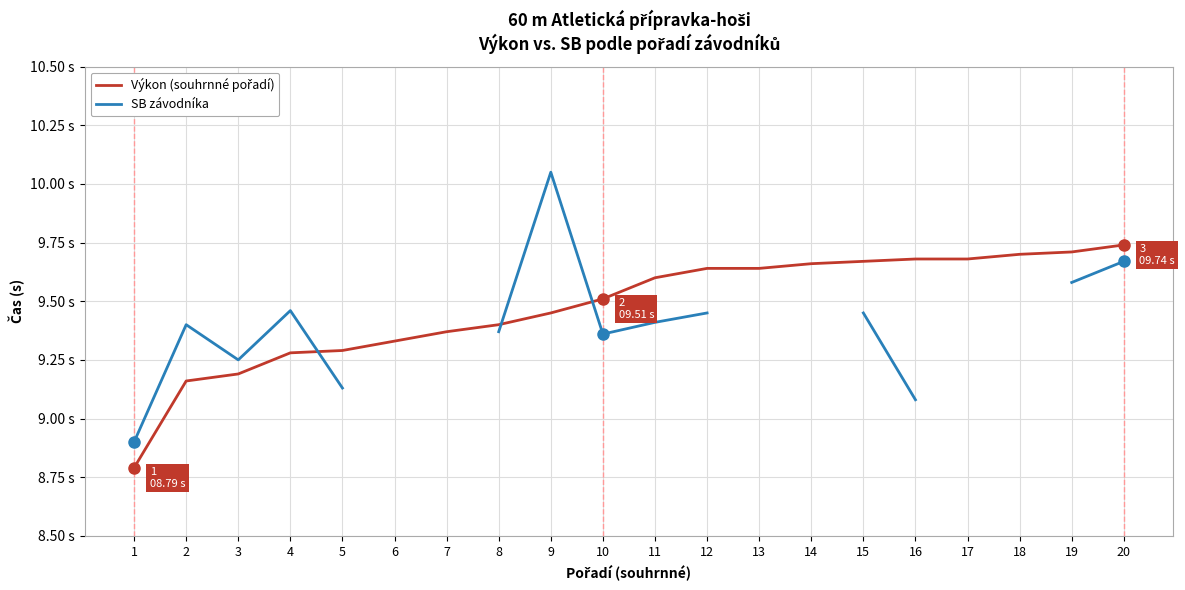

True or false: Výkon (souhrnné pořadí) and SB závodníka cross at least once.

True